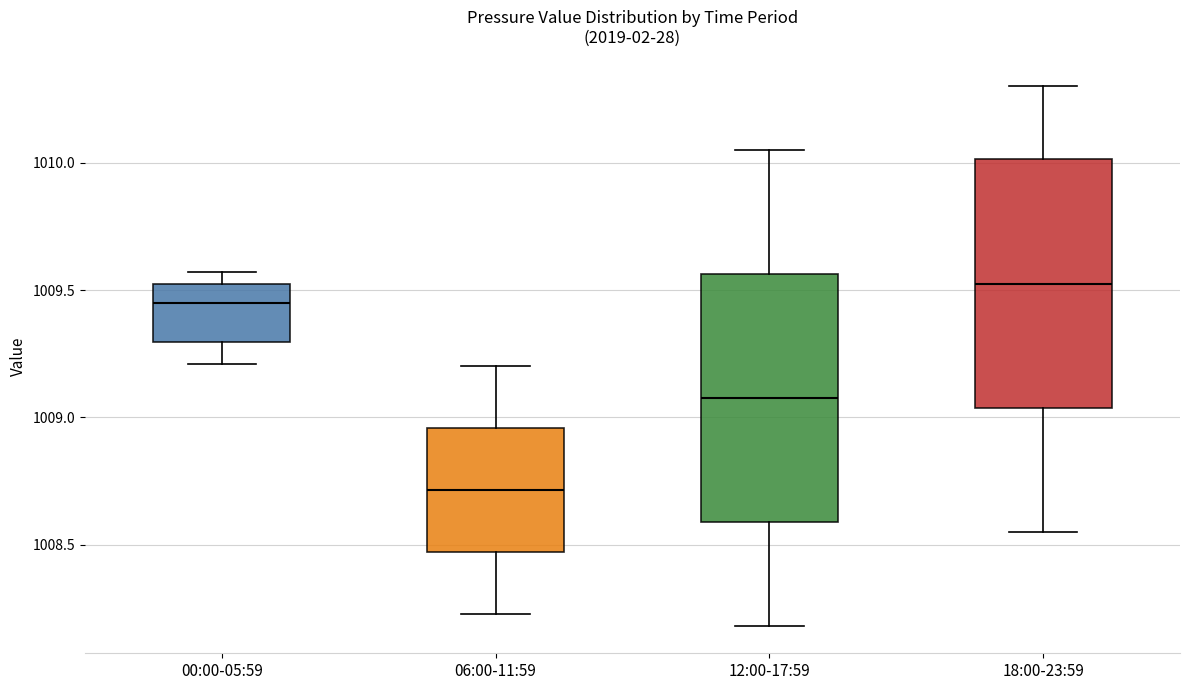

Where does the lower whisker of the box for 06:00-11:59 end on the y-axis? The values are not printed on the chart, so give them approximately, as read against the axis.

1008.25